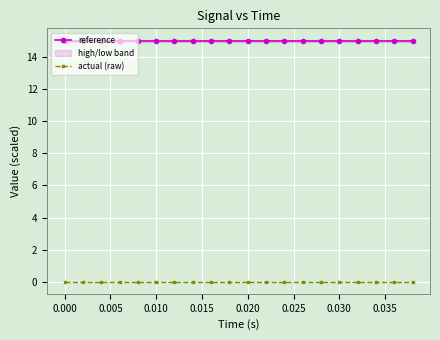

True or false: reference has more than 1 points higher than both neighbors.

False